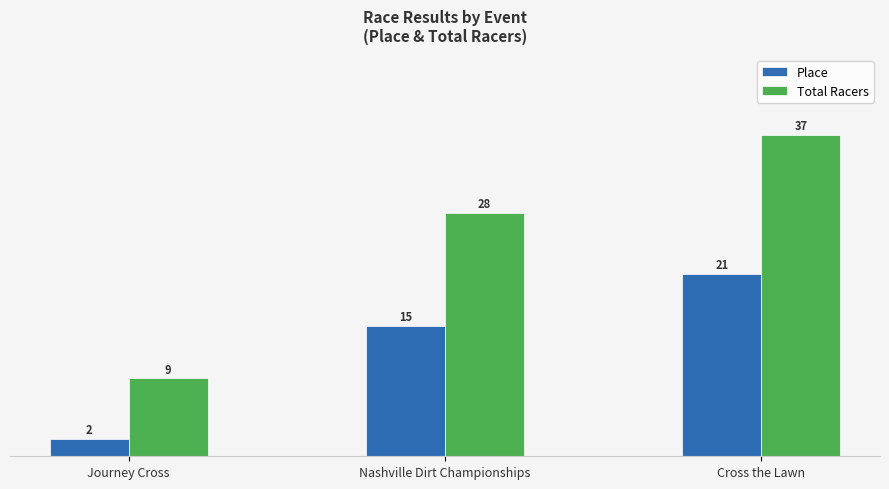

What is the label of the 2nd bar from the right?

Nashville Dirt Championships